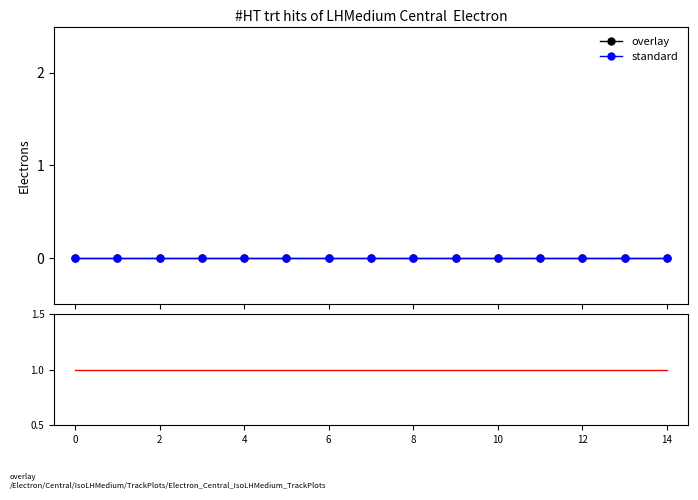

Read the ratio value at 10.

1